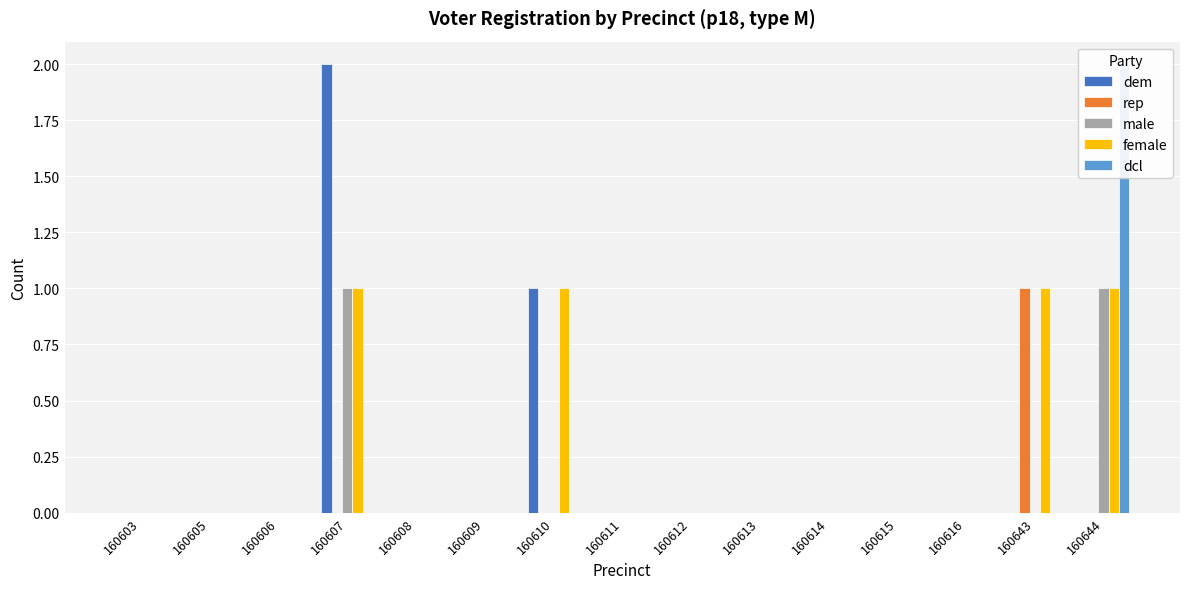

Reading left to right, list all the values displayed in this chart.

dem: 160603=0	160605=0	160606=0	160607=2	160608=0	160609=0	160610=1	160611=0	160612=0	160613=0	160614=0	160615=0	160616=0	160643=0	160644=0
rep: 160603=0	160605=0	160606=0	160607=0	160608=0	160609=0	160610=0	160611=0	160612=0	160613=0	160614=0	160615=0	160616=0	160643=1	160644=0
male: 160603=0	160605=0	160606=0	160607=1	160608=0	160609=0	160610=0	160611=0	160612=0	160613=0	160614=0	160615=0	160616=0	160643=0	160644=1
female: 160603=0	160605=0	160606=0	160607=1	160608=0	160609=0	160610=1	160611=0	160612=0	160613=0	160614=0	160615=0	160616=0	160643=1	160644=1
dcl: 160603=0	160605=0	160606=0	160607=0	160608=0	160609=0	160610=0	160611=0	160612=0	160613=0	160614=0	160615=0	160616=0	160643=0	160644=2